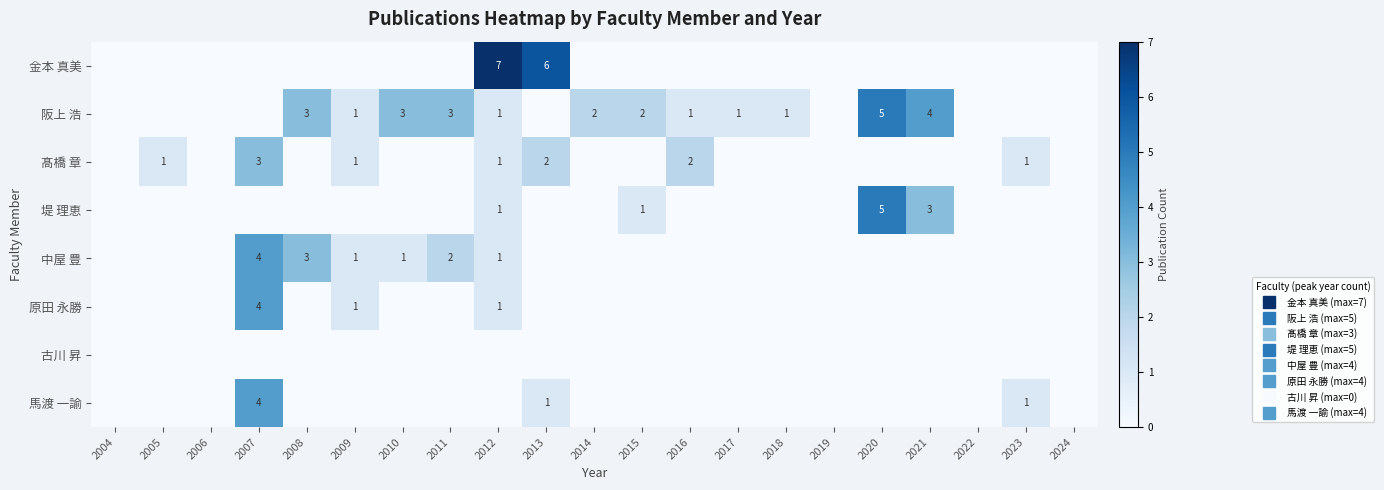

At which label is 中屋 豊 closest to 2?

2011